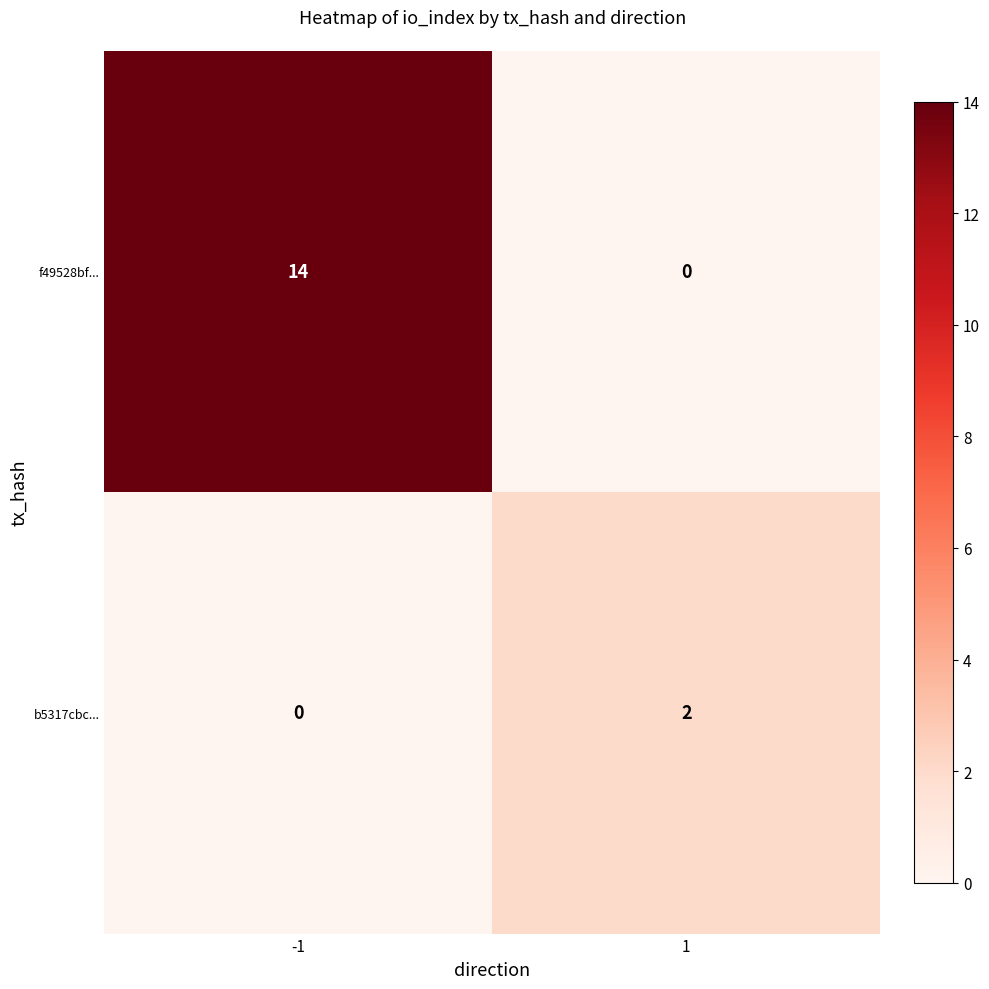

What is the maximum value for f49528bf...?

14